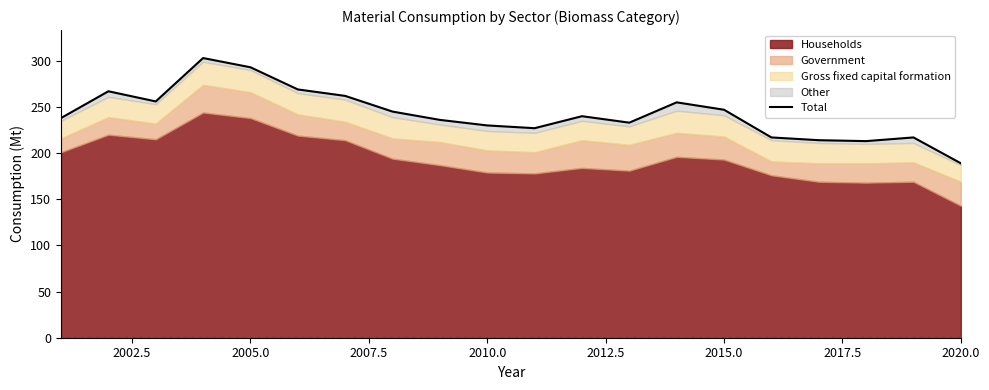

Reading right to left, extract all data points from this chart.

189	217	213	214	217	247	255	233	240	227	230	236	245	262	269	293	303	256	267	238